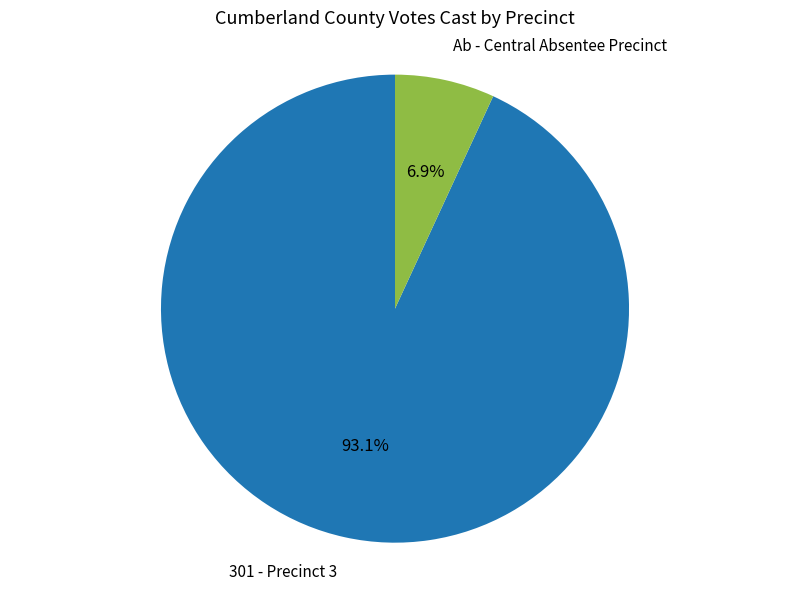

To the nearest percent, what is the combined percentage of Ab - Central Absentee Precinct and 301 - Precinct 3?

100%